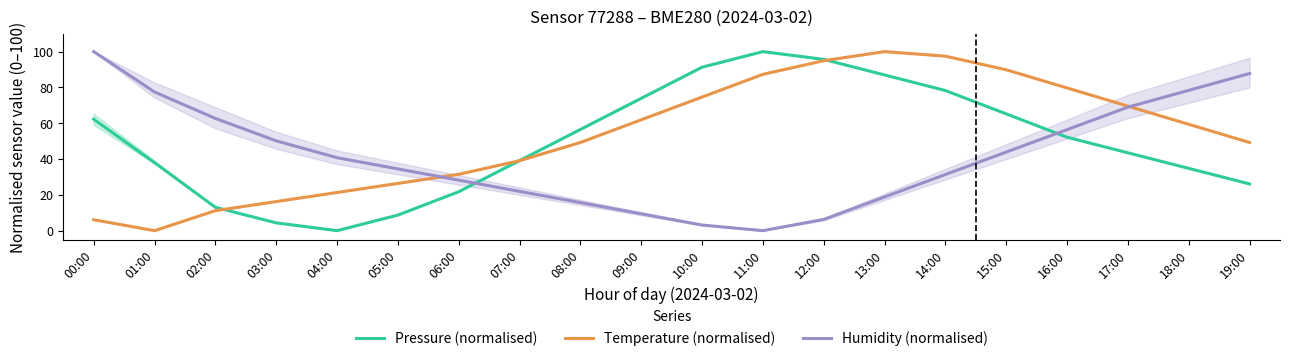

What is the maximum value shown in the chart?

100.0